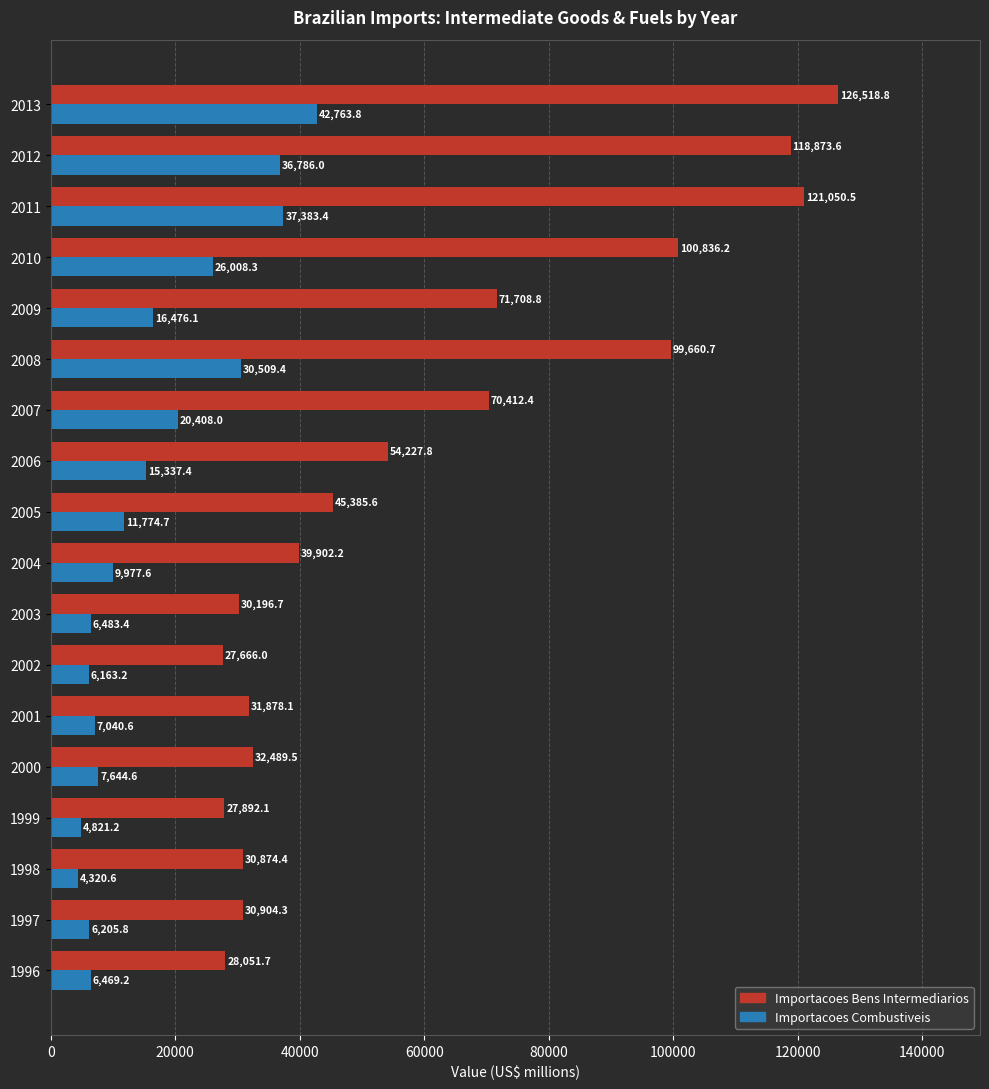

What is the difference between the highest and lowest values at 2004?

29924.6